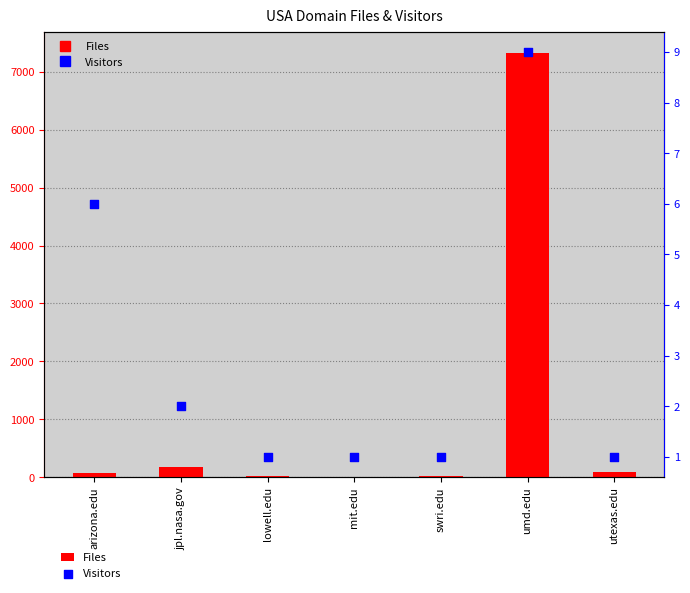

What are all the series names shown in the legend?

Files, Visitors